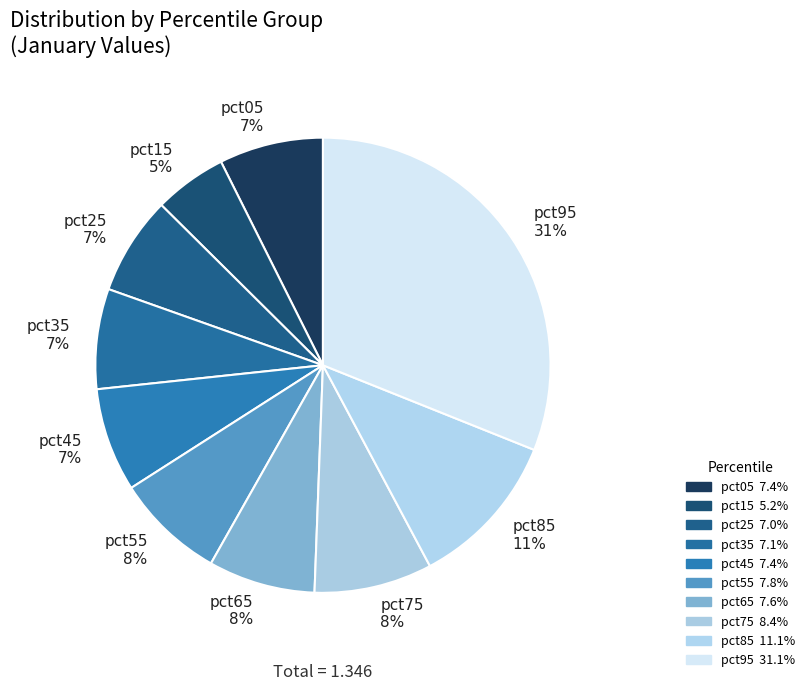

Is there any slice that represents more than half of the pie?

No